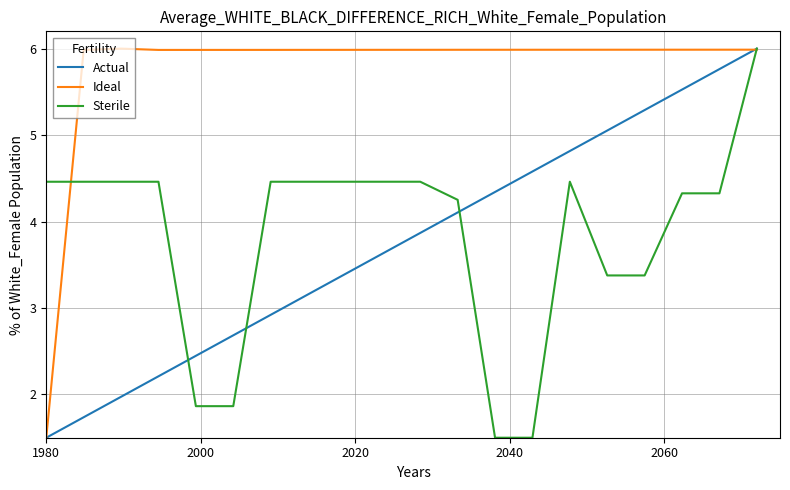

How many lines are shown in the chart?

3